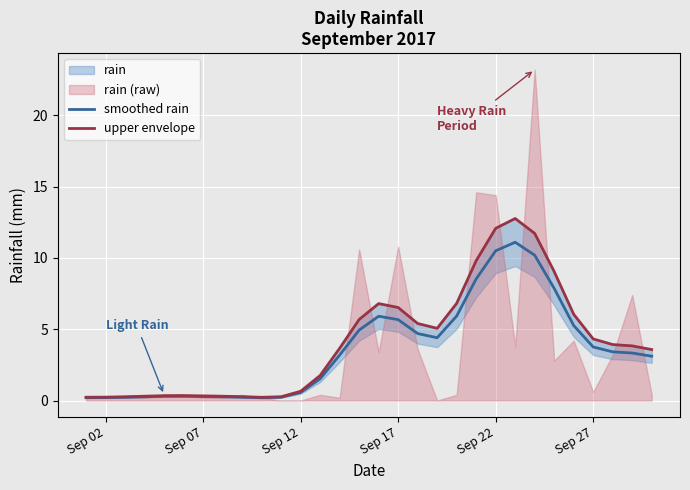

The value of smoothed rain at Sep 22 is 14.5. True or false?

False